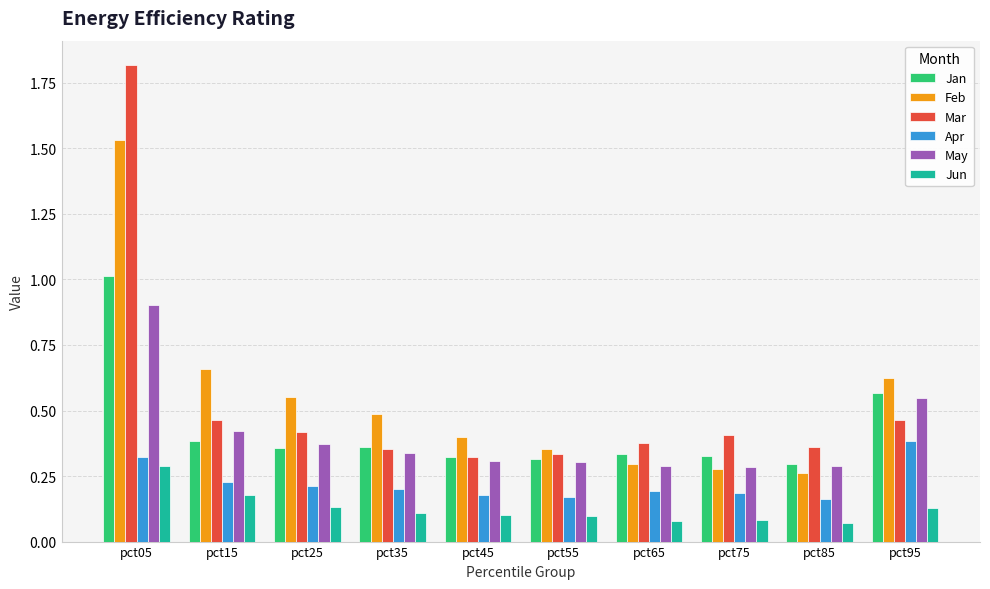

At which label does Feb reach its peak?

pct05